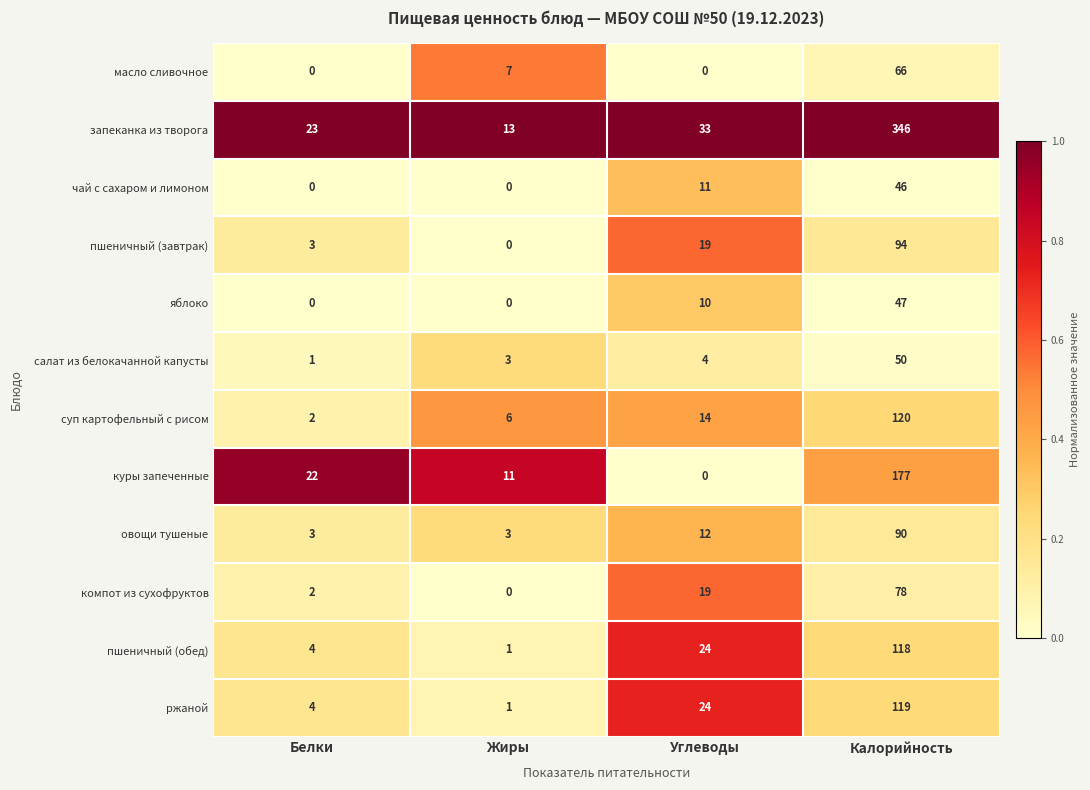

How many яблоко values are between 0 and 47?

4